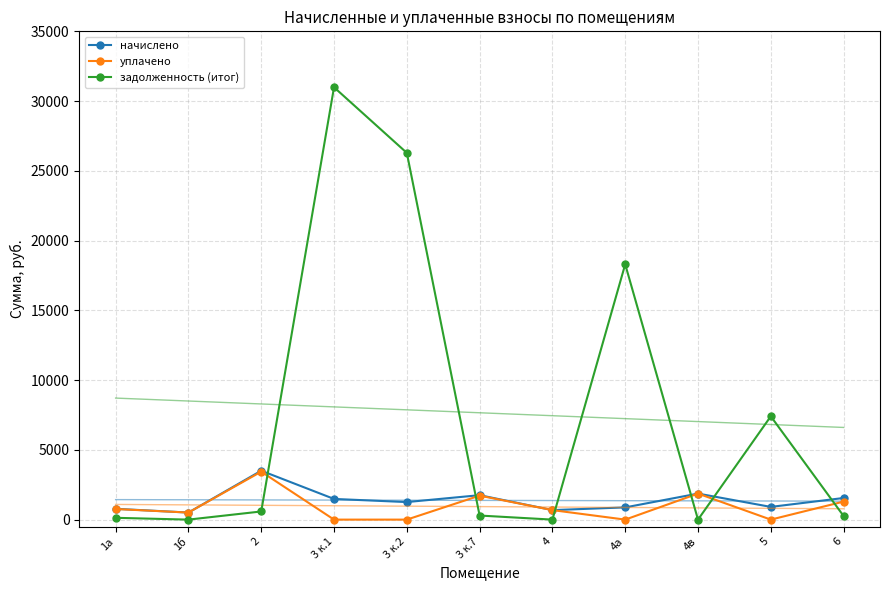

Which series ends up on top after the final intersection of уплачено and задолженность (итог)?

уплачено